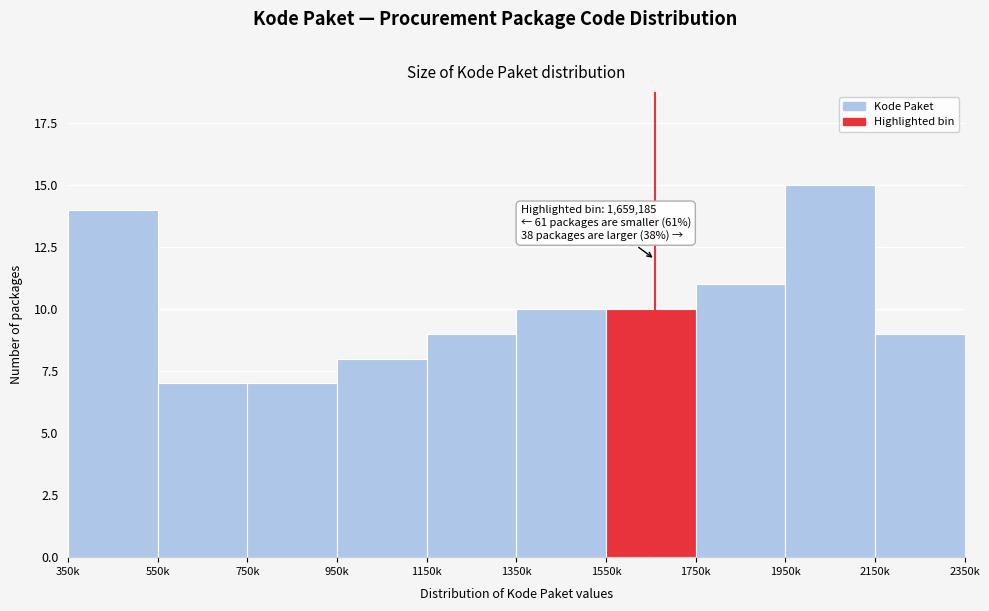

Reading right to left, extract all data points from this chart.

9	15	11	10	10	9	8	7	7	14